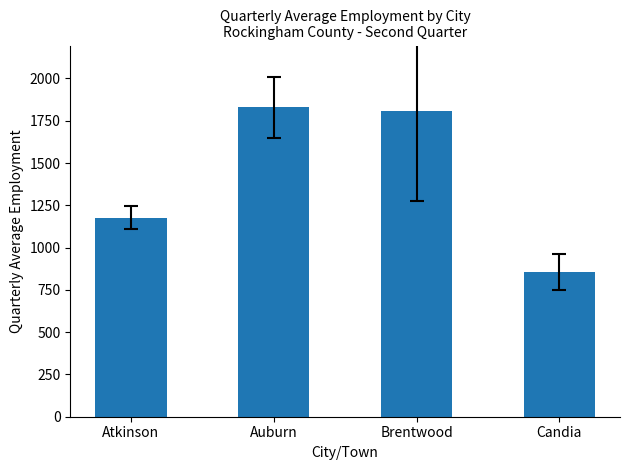

What is the label of the 3rd bar from the right?

Auburn